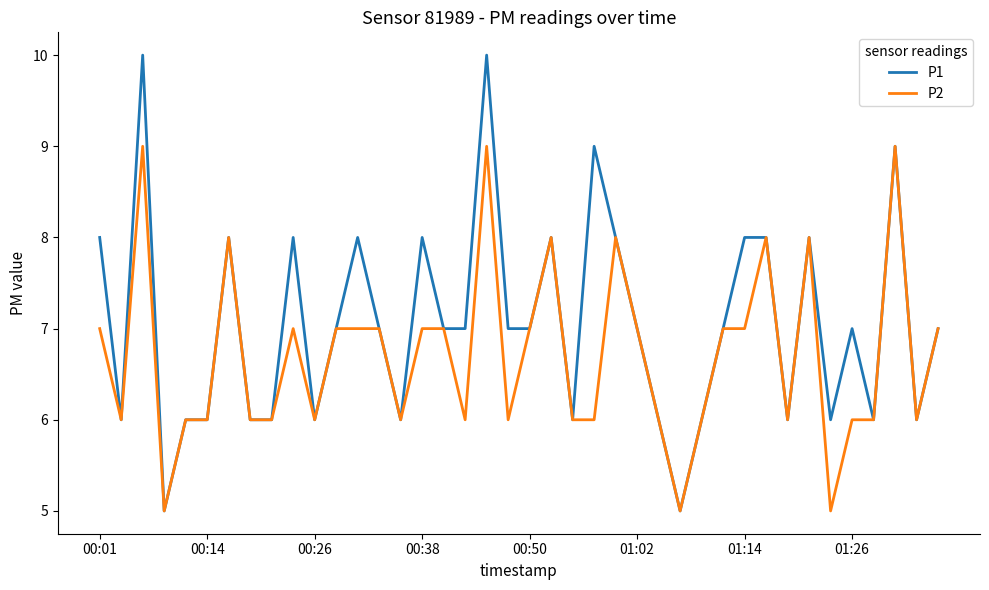

How many lines are shown in the chart?

2